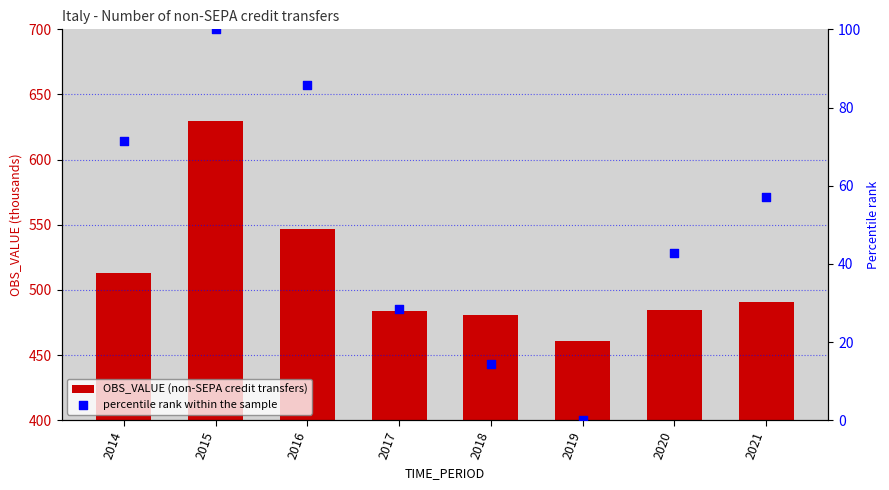

Which series has the widest spread of Y values?

OBS_VALUE (non-SEPA credit transfers)